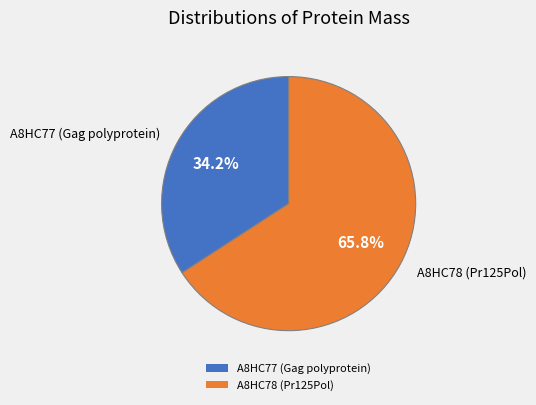

Rank the categories by value from lowest to highest.

A8HC77 (Gag polyprotein), A8HC78 (Pr125Pol)